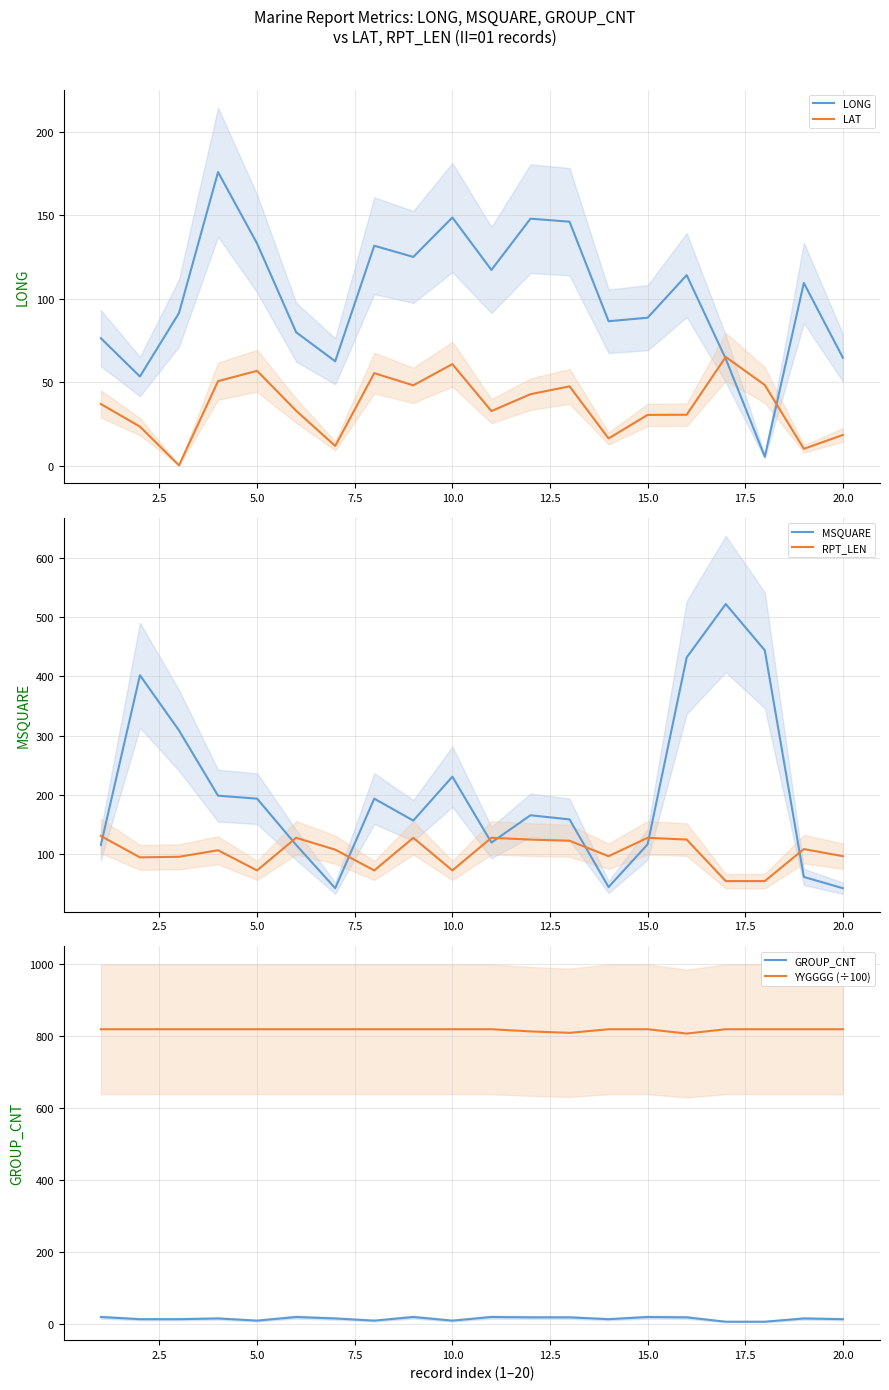

What is the highest value of the LAT series?

65.1